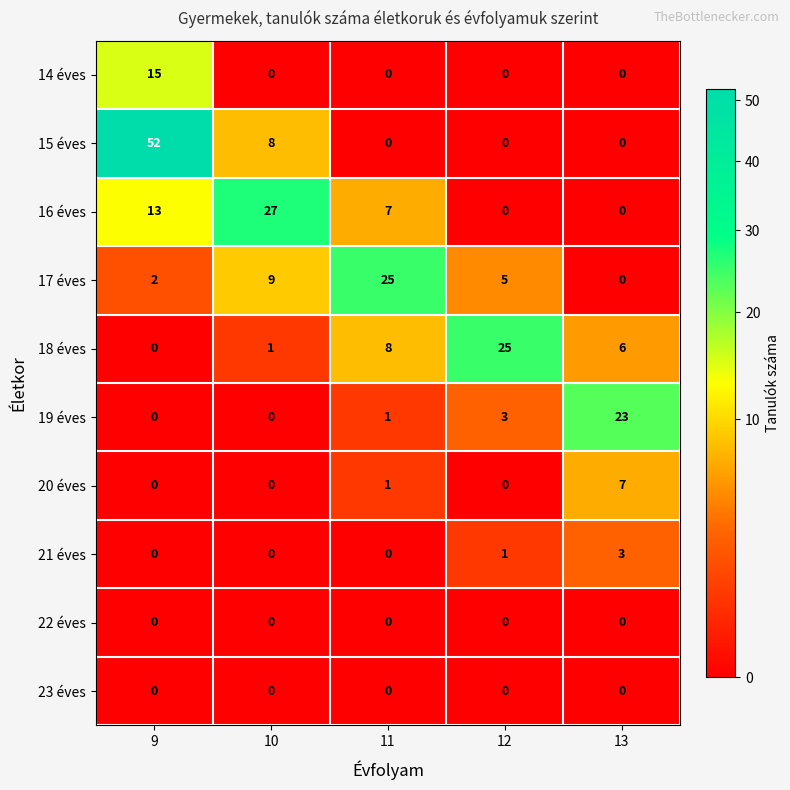

The 17 éves series shows 25 at 11. True or false?

True